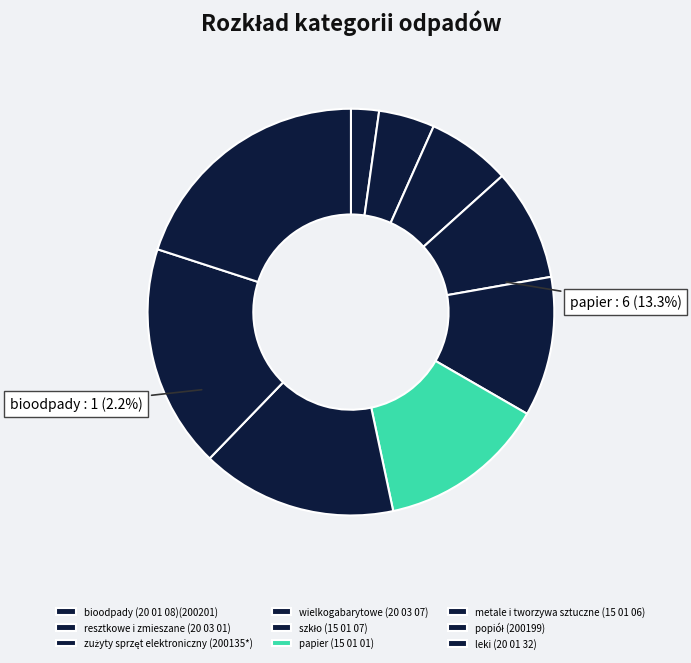

To the nearest percent, what is the combined percentage of szkło (15 01 07) and popiół (200199)?

29%